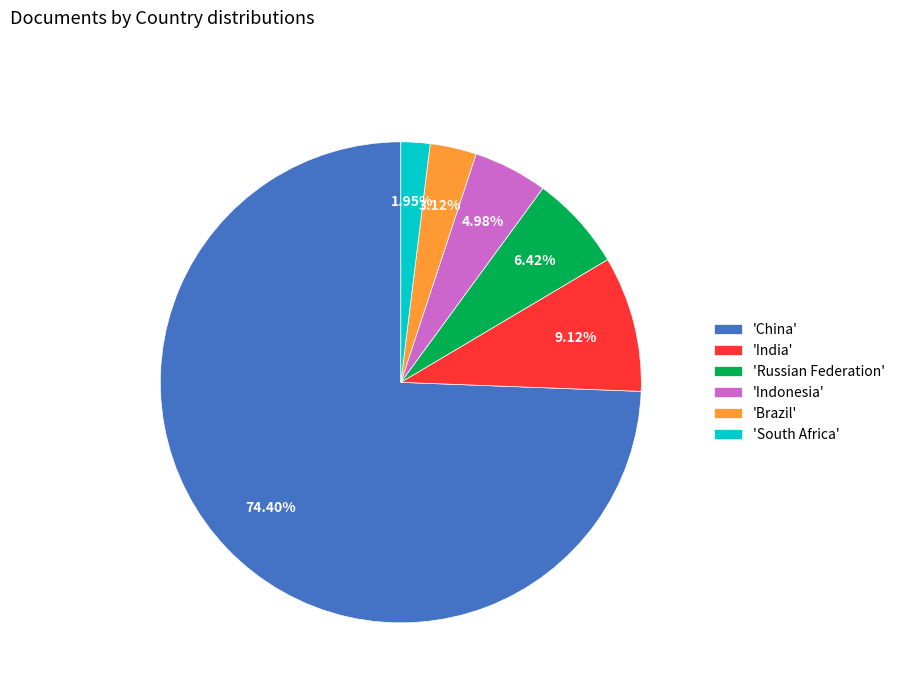

What is the largest slice in the pie chart?

'China'